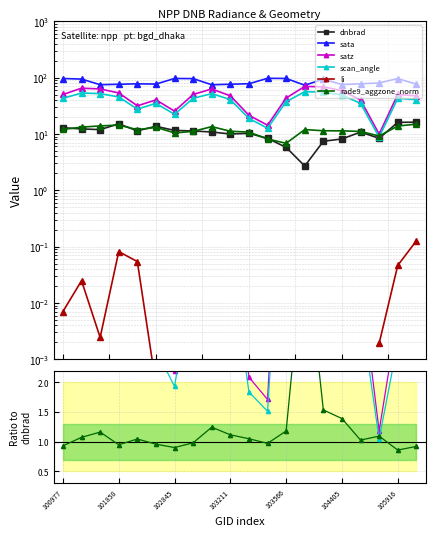

At which category does the chart reach its minimum across all series?

102845